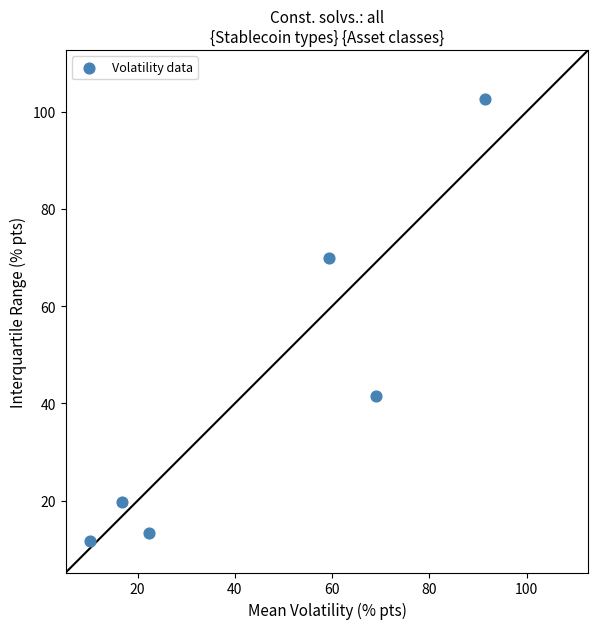

What is the average X value?

44.9